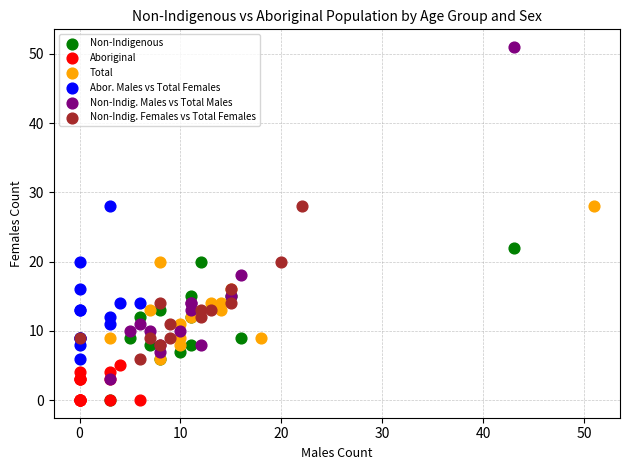

Which series contains the highest Y value?

Non-Indig. Males vs Total Males